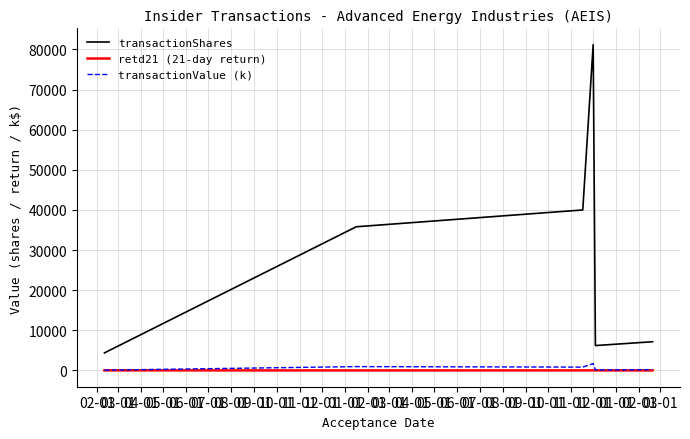

How many lines are shown in the chart?

3